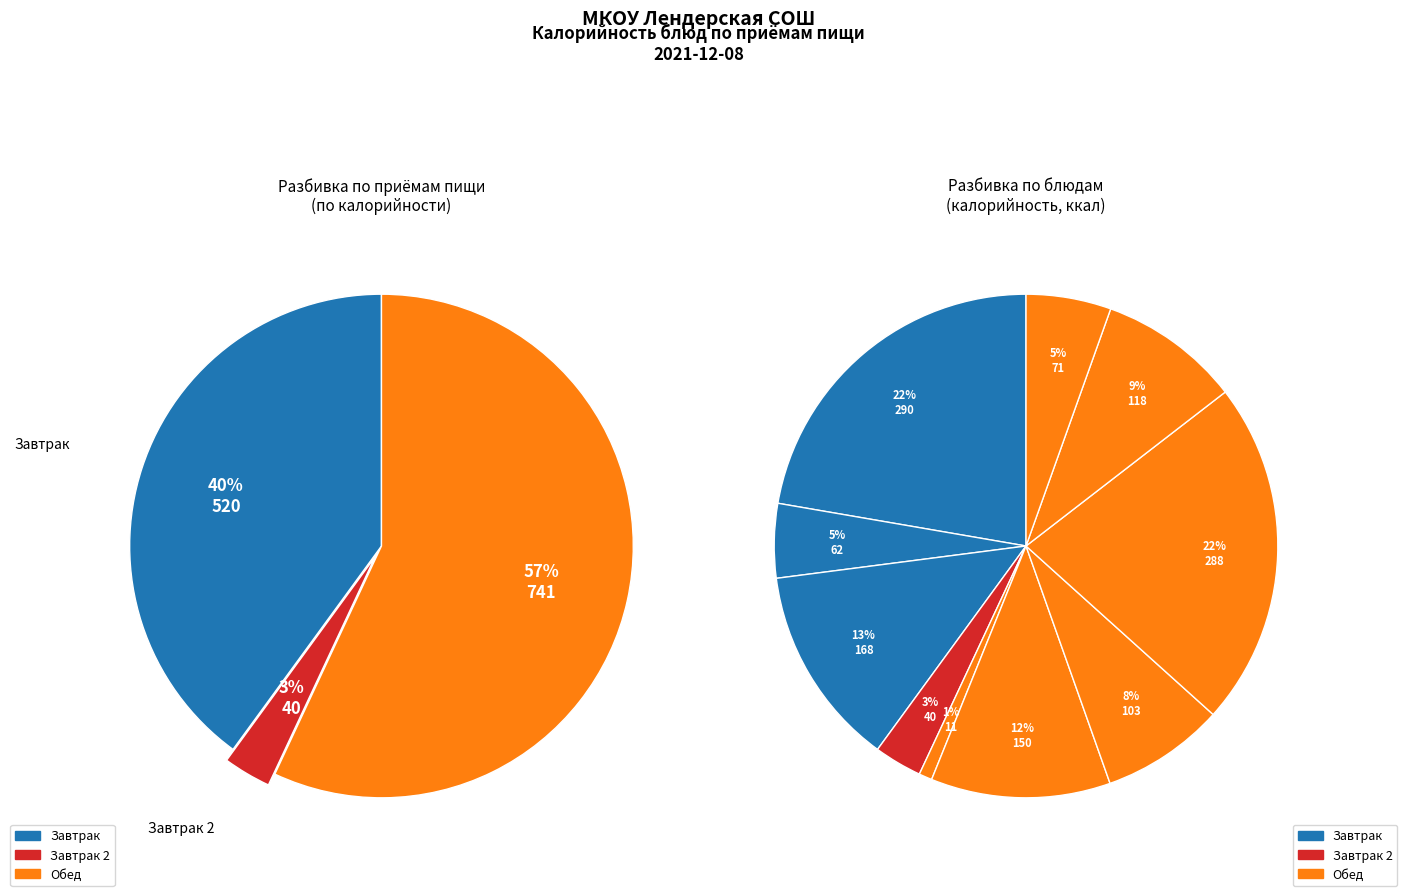

How many segments does this pie chart have?

10